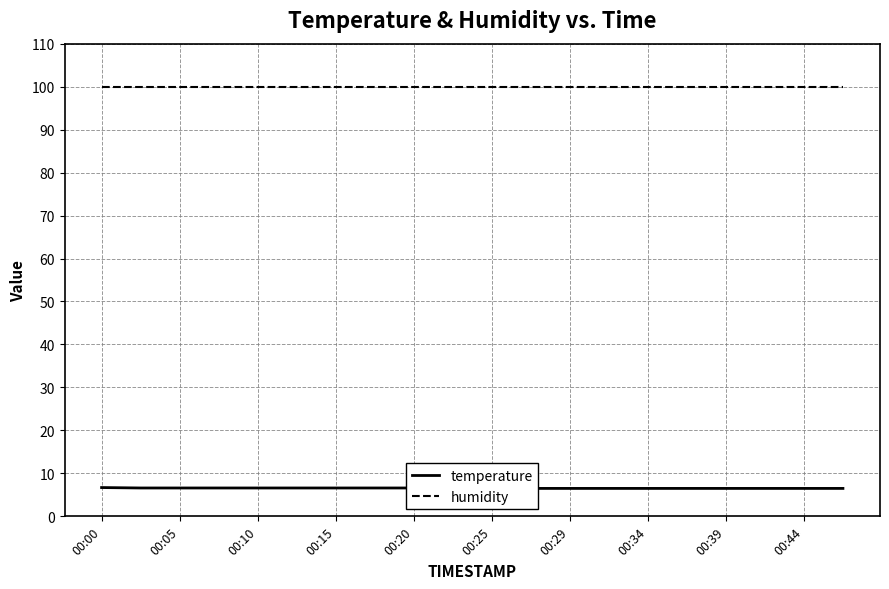

Which series has the largest total across all categories?

humidity